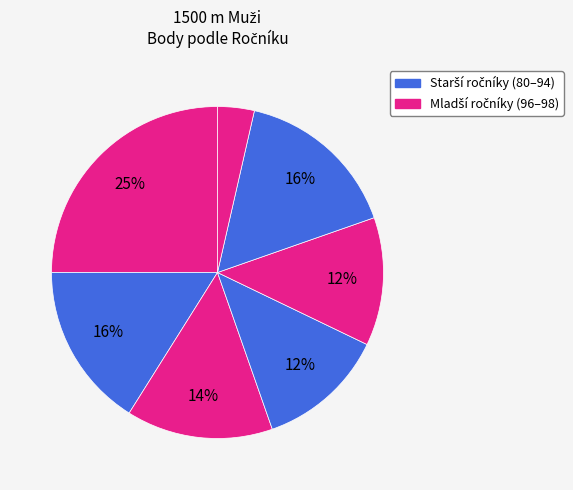

Count the number of slices in the pie.

7